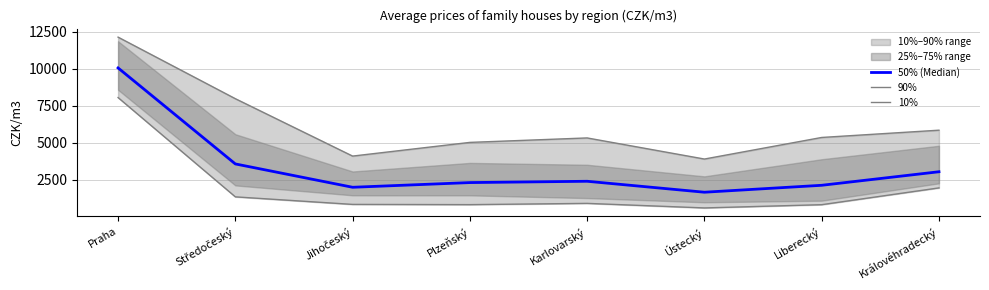

In 50% (Median), how many points are lower than both neighbors (excluding endpoints)?

2